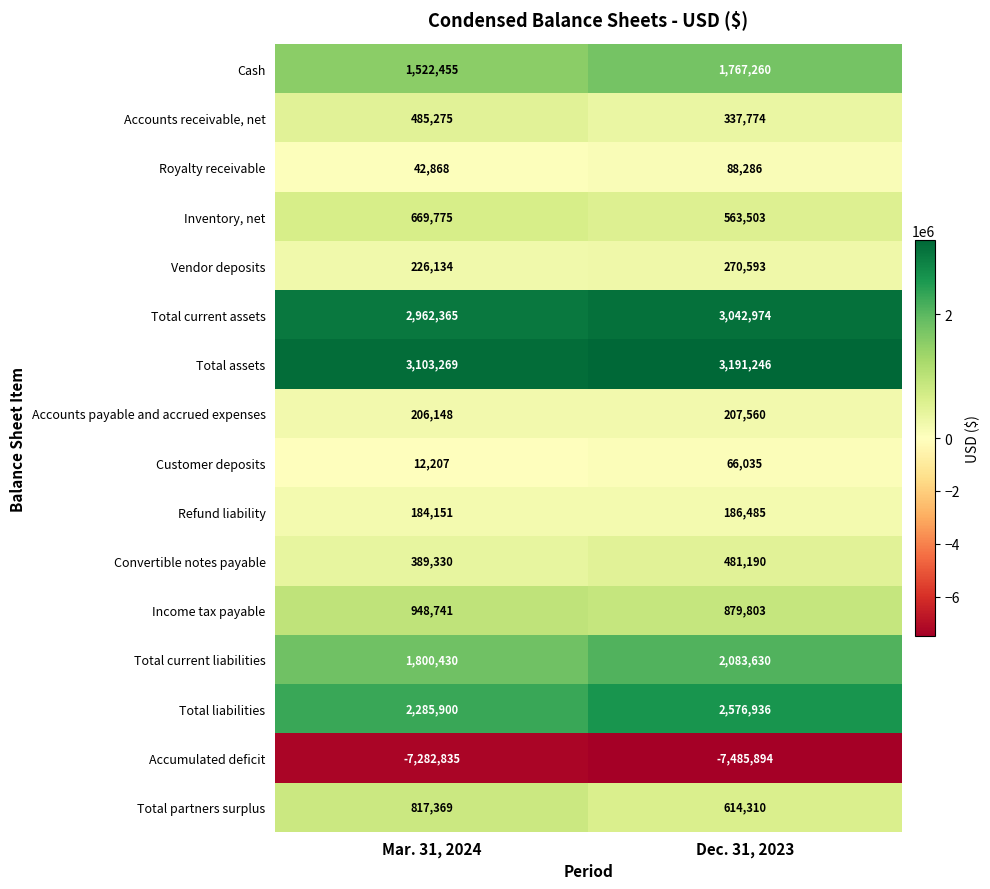

What is the total value across all series at Mar. 31, 2024?

8373582